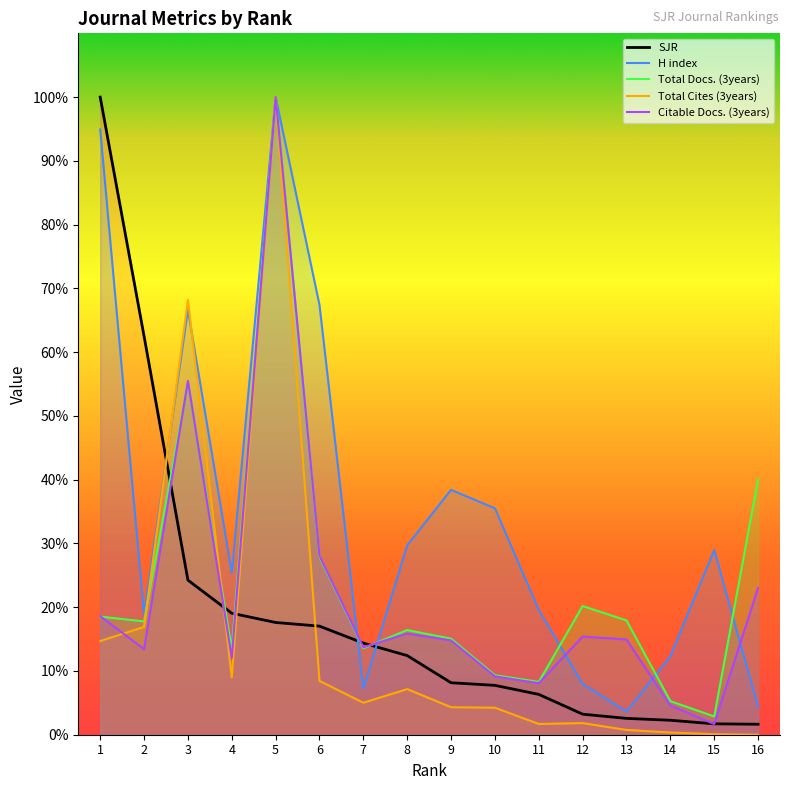

What is the value of the Citable Docs. (3years) point at the 8th from the left?

15.9